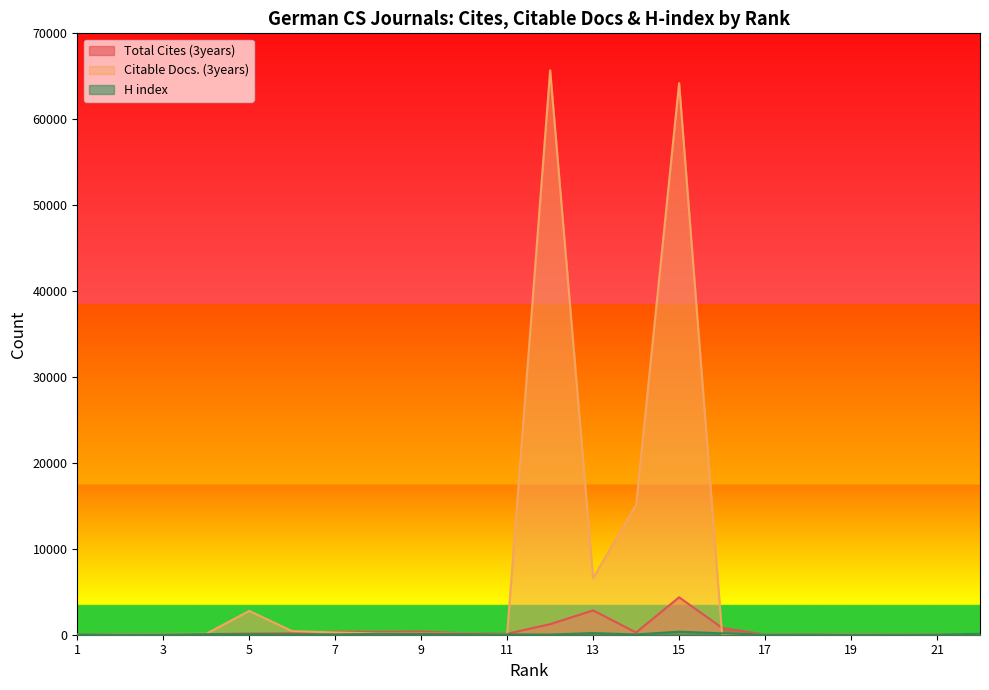

True or false: Total Cites (3years) has a value of 189 at 11.

False